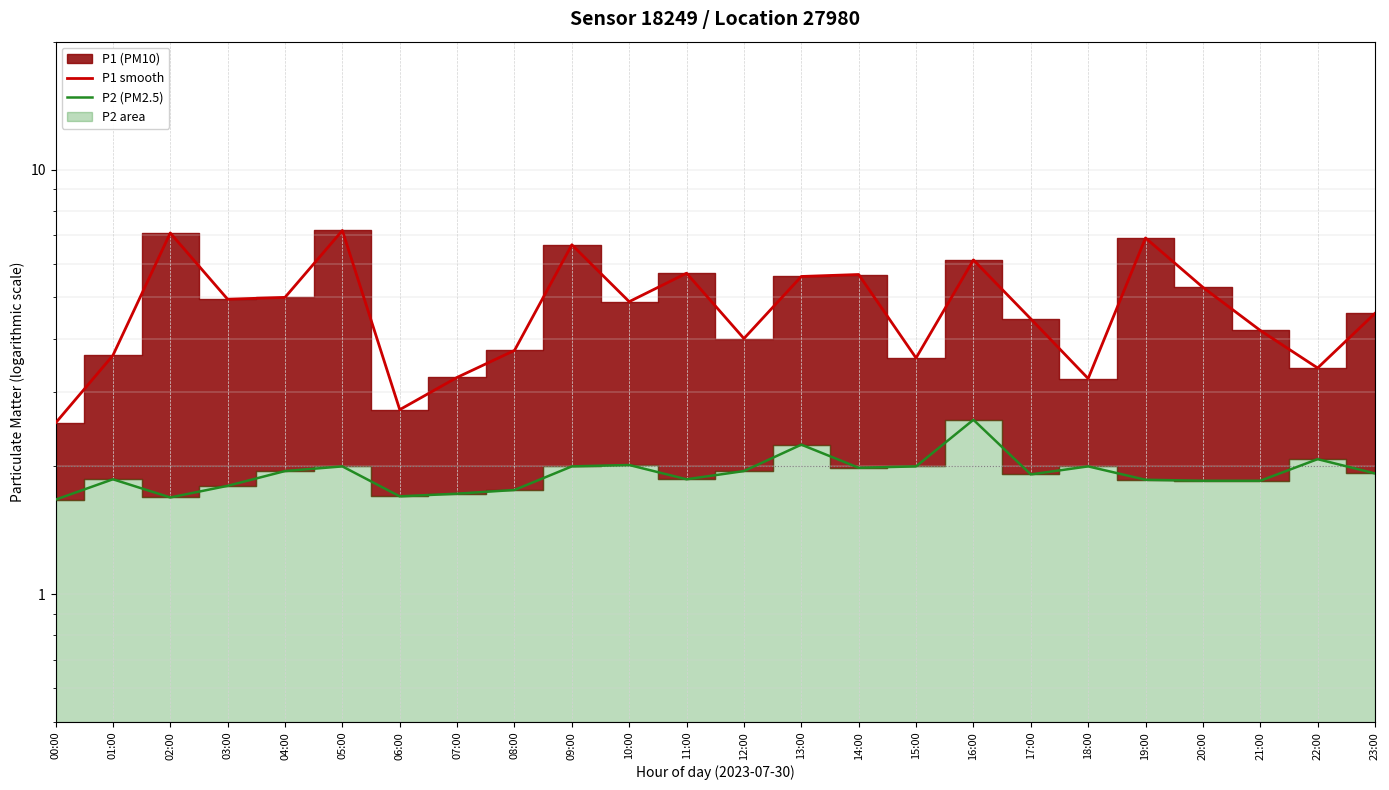

At which category does the chart reach its minimum across all series?

00:00